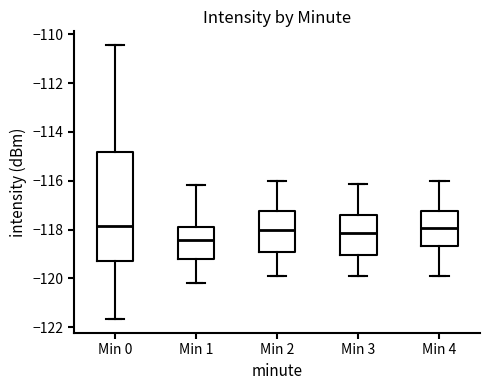

Where does the median line of the box for Min 4 sit on the y-axis? The values are not printed on the chart, so give them approximately, as read against the axis.

-118.0